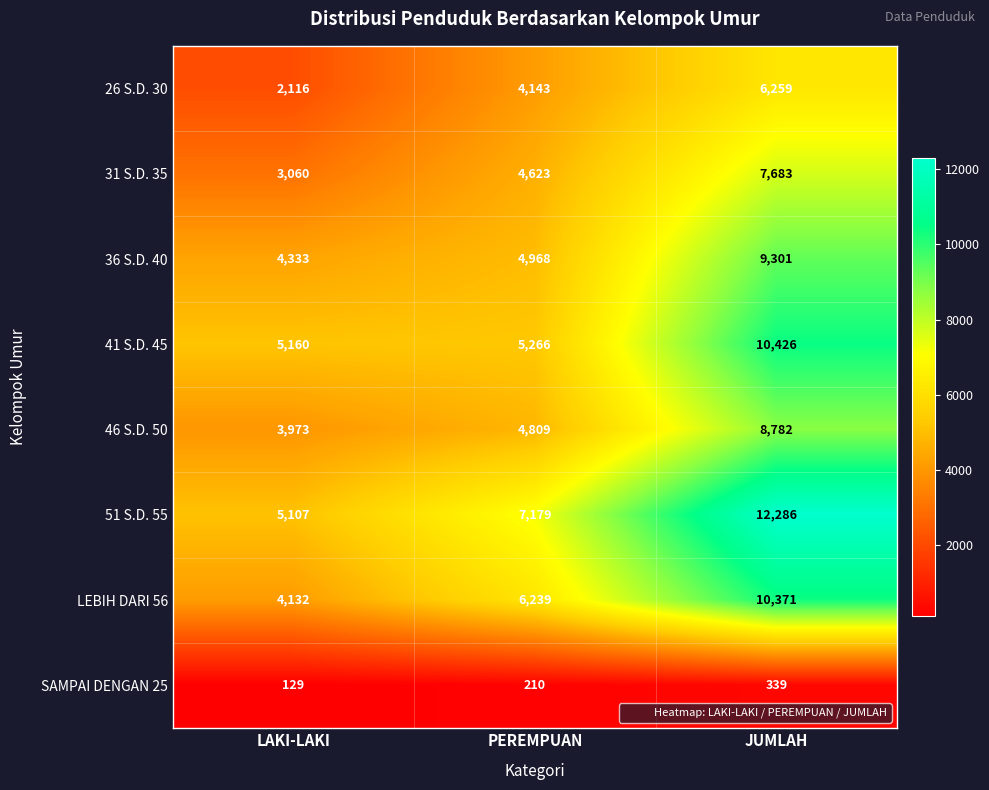

Which series has the largest total across all categories?

51 S.D. 55